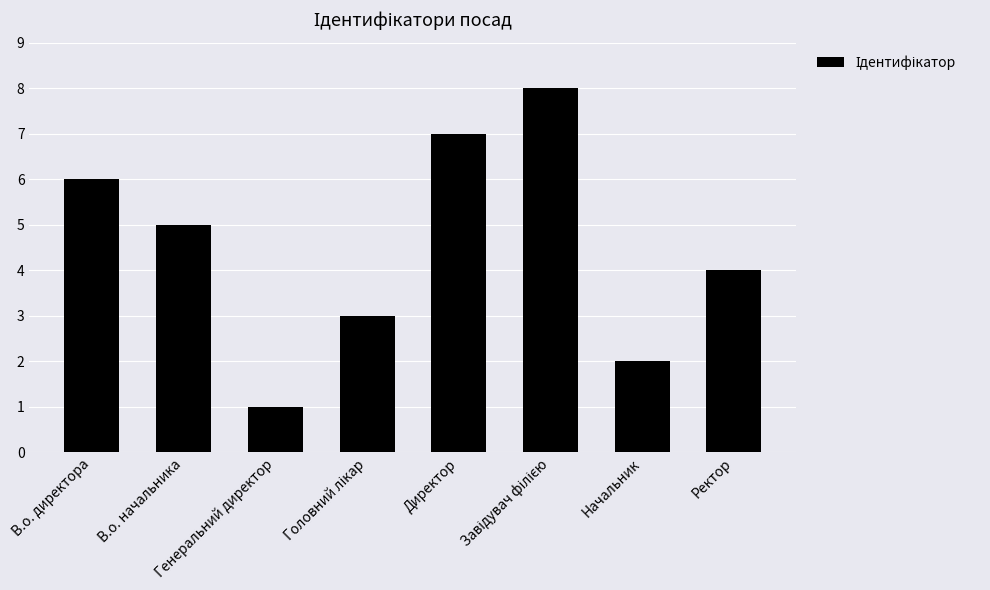

How many categories are shown in the chart?

8